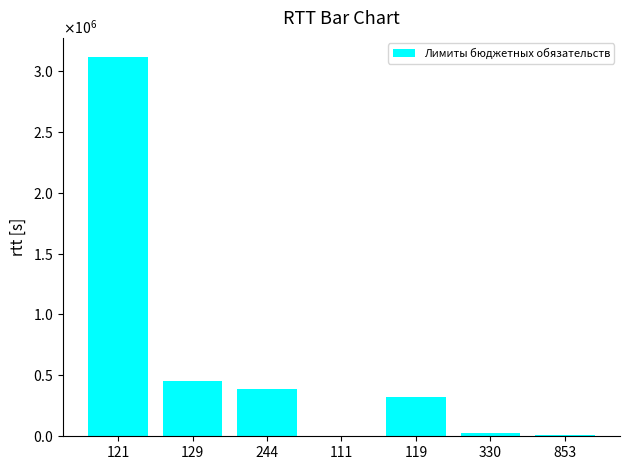

What is the sum of the values at 111 and 129?

459251.4